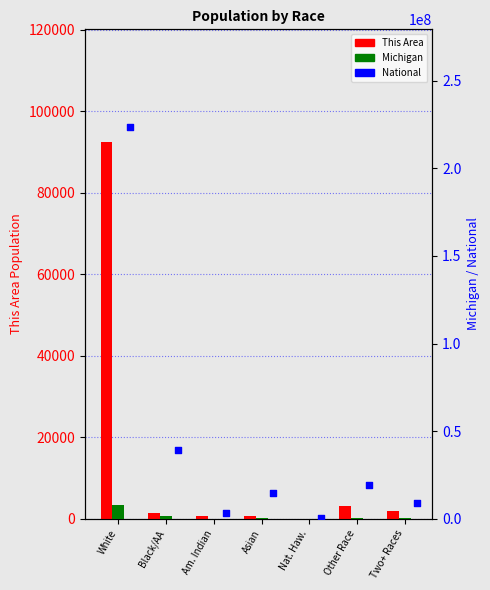

What are all the series names shown in the legend?

This Area, Michigan, National